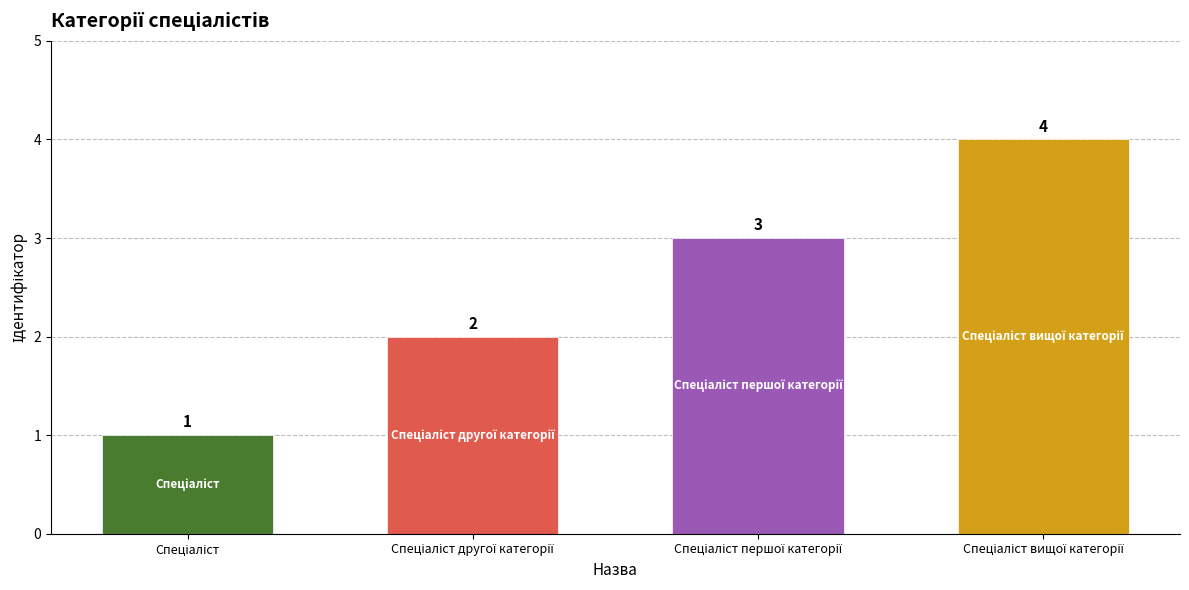

Reading left to right, what are all the values shown in this chart?

1	2	3	4